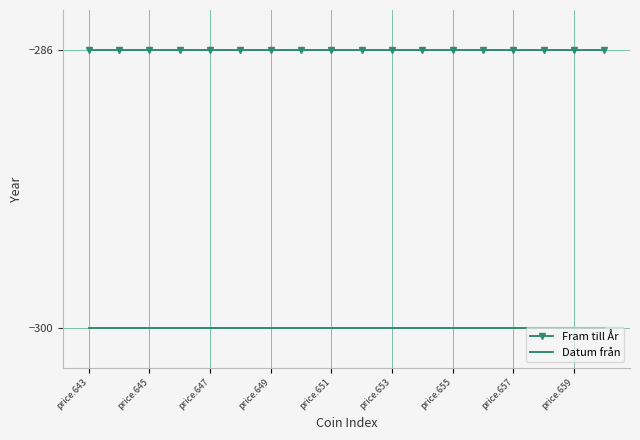

What are all the series names shown in the legend?

Fram till År, Datum från